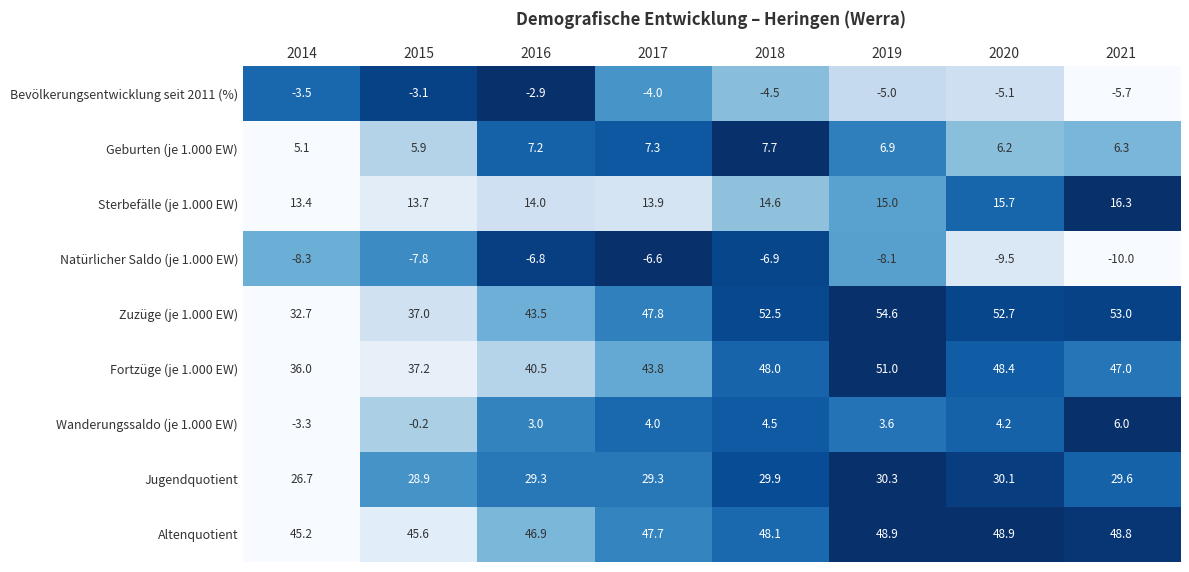

Which series changed the most between 2017 and 2020?

Zuzüge (je 1.000 EW)